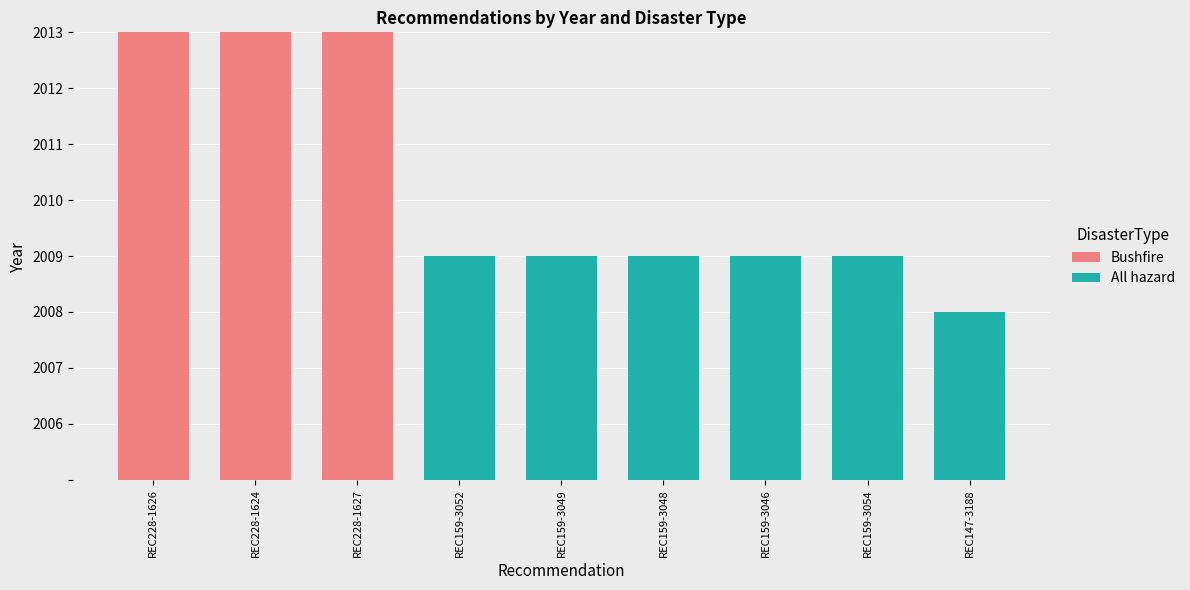

Are the bars horizontal?

No